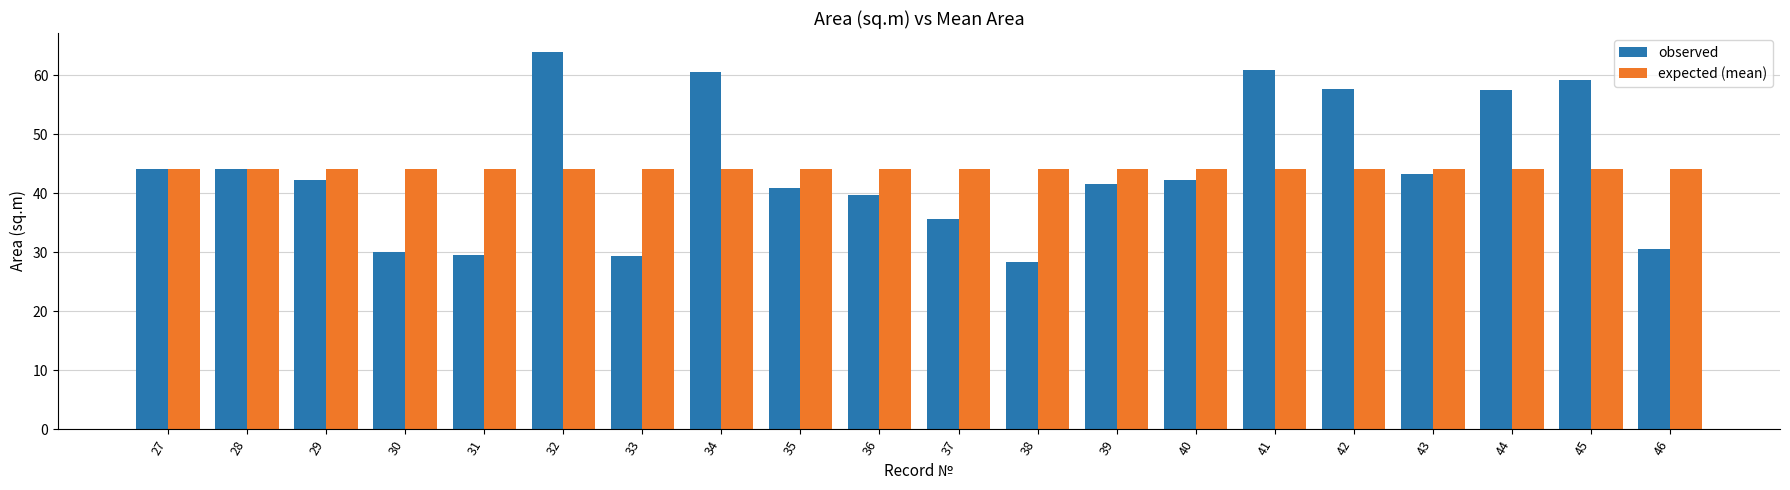

What are all the series names shown in the legend?

observed, expected (mean)